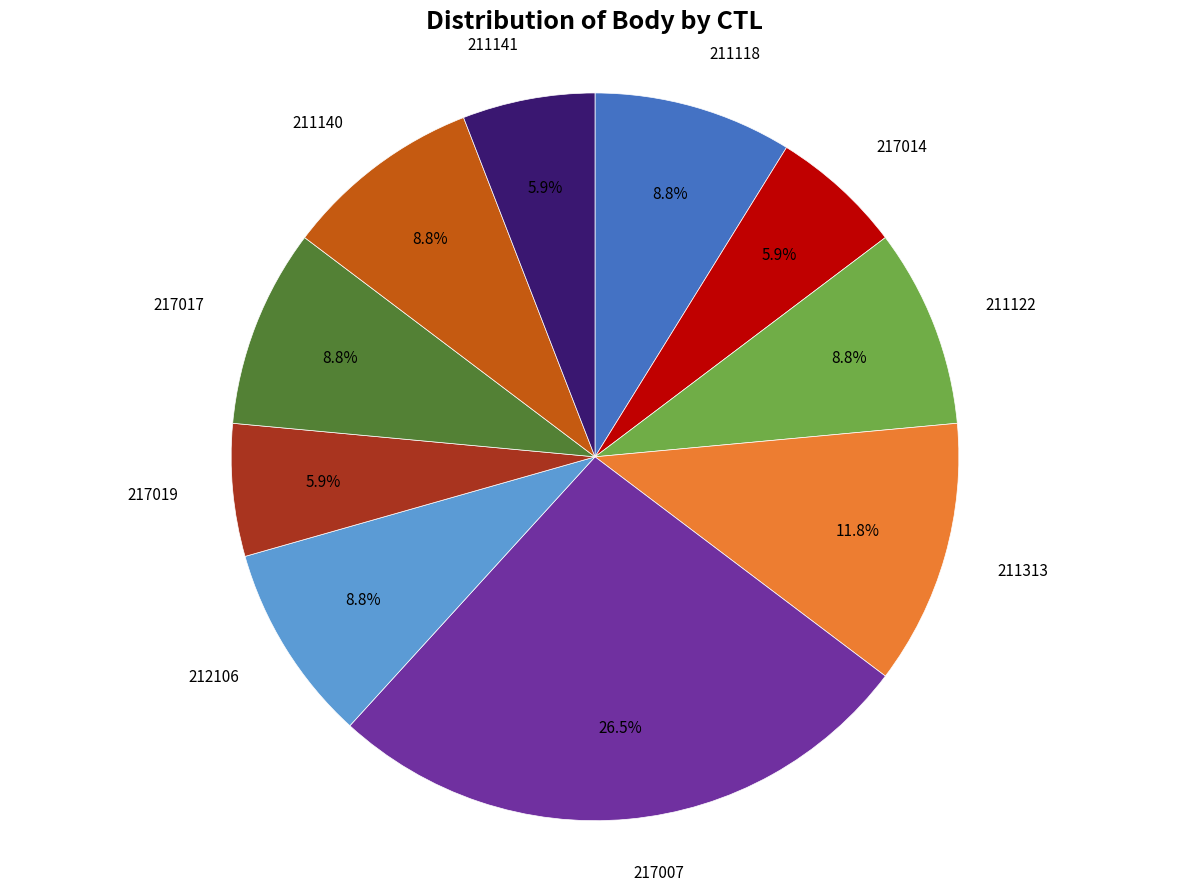

Is there any slice that represents more than half of the pie?

No